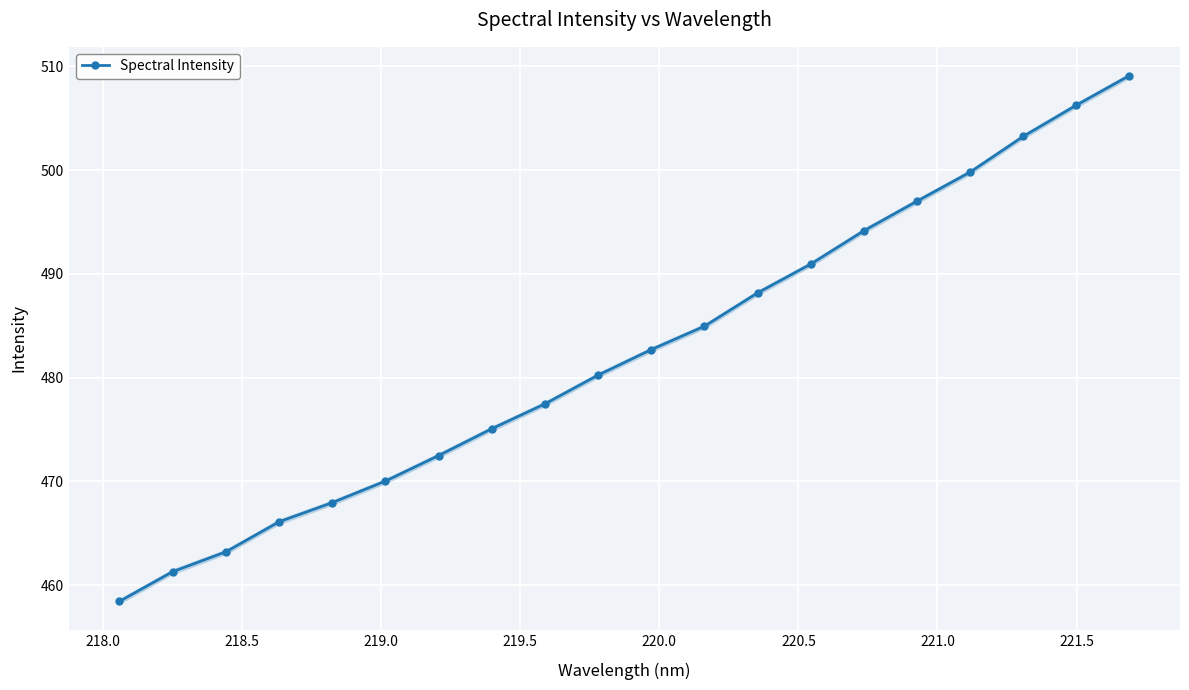

What is the lowest value of the Spectral Intensity series?

458.4